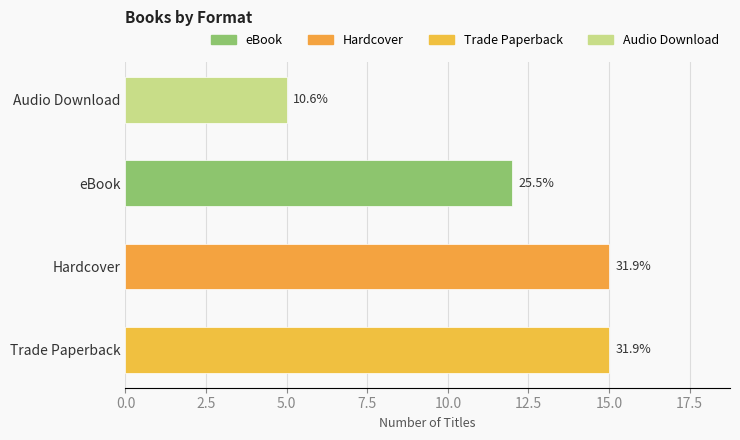

Between Trade Paperback and Hardcover, which is larger?

Trade Paperback